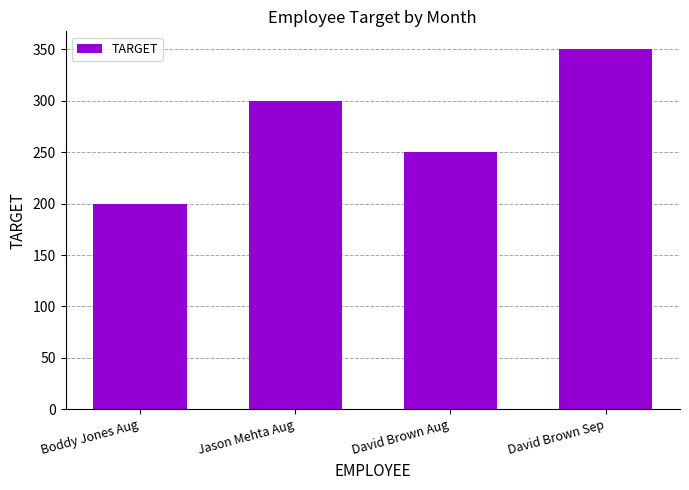

What is the label of the 1st bar from the right?

David Brown Sep